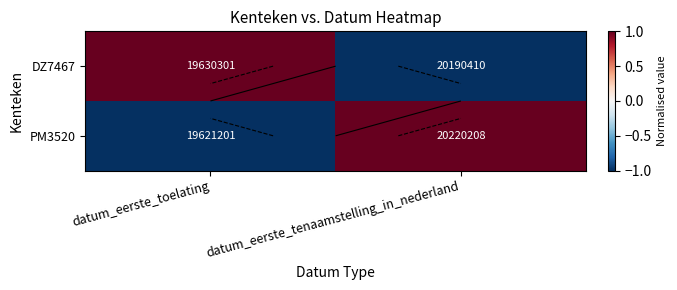

What is the difference between the maximum and minimum values in the PM3520 series?

2